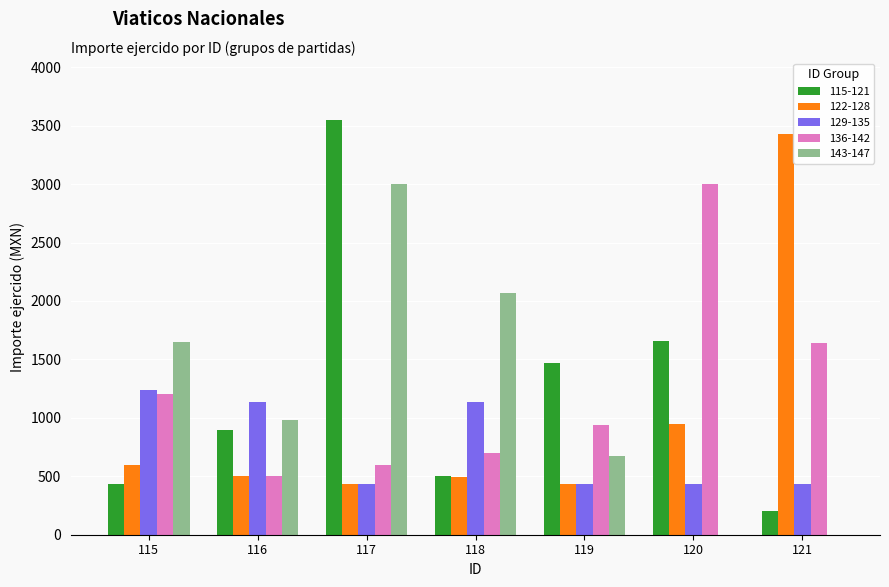

What is the difference between the 115-121 values at 116 and 115?

459.0